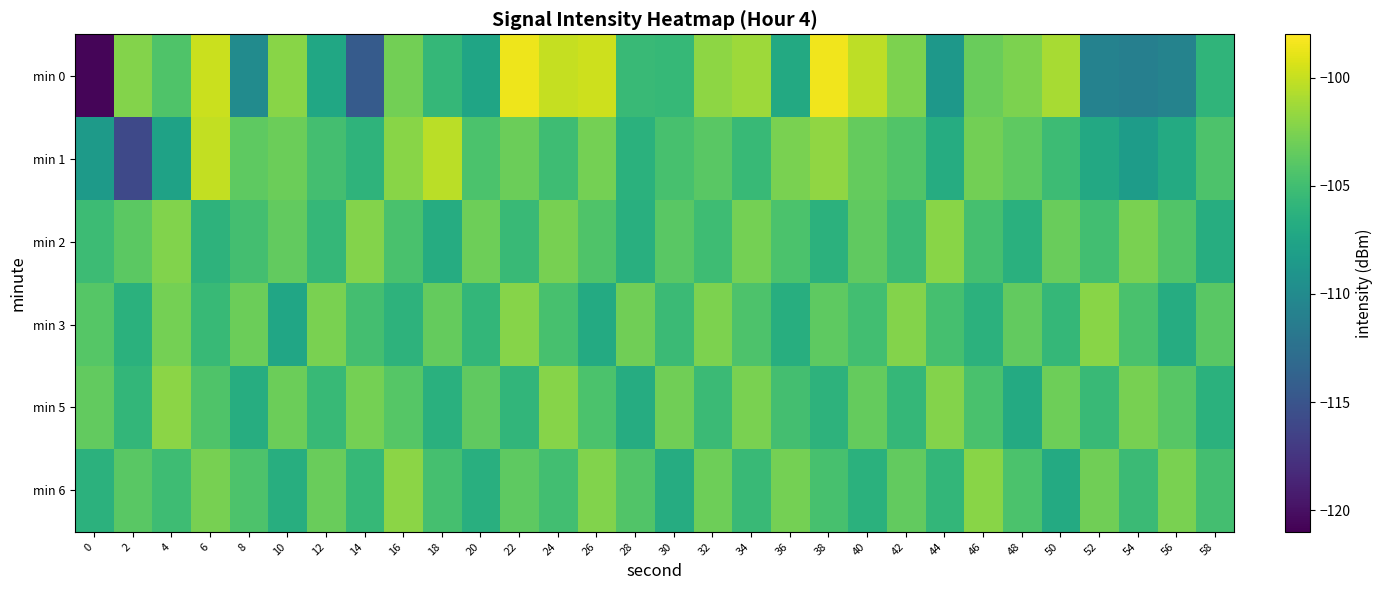

Which series has the widest spread of values?

min 0